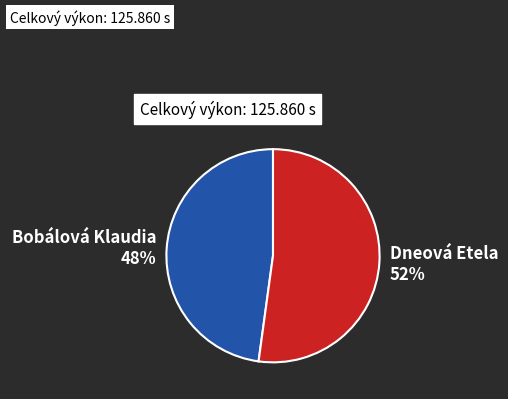

To the nearest percent, what is the difference between the Bobálová Klaudia and Dneová Etela slice percentages?

4%